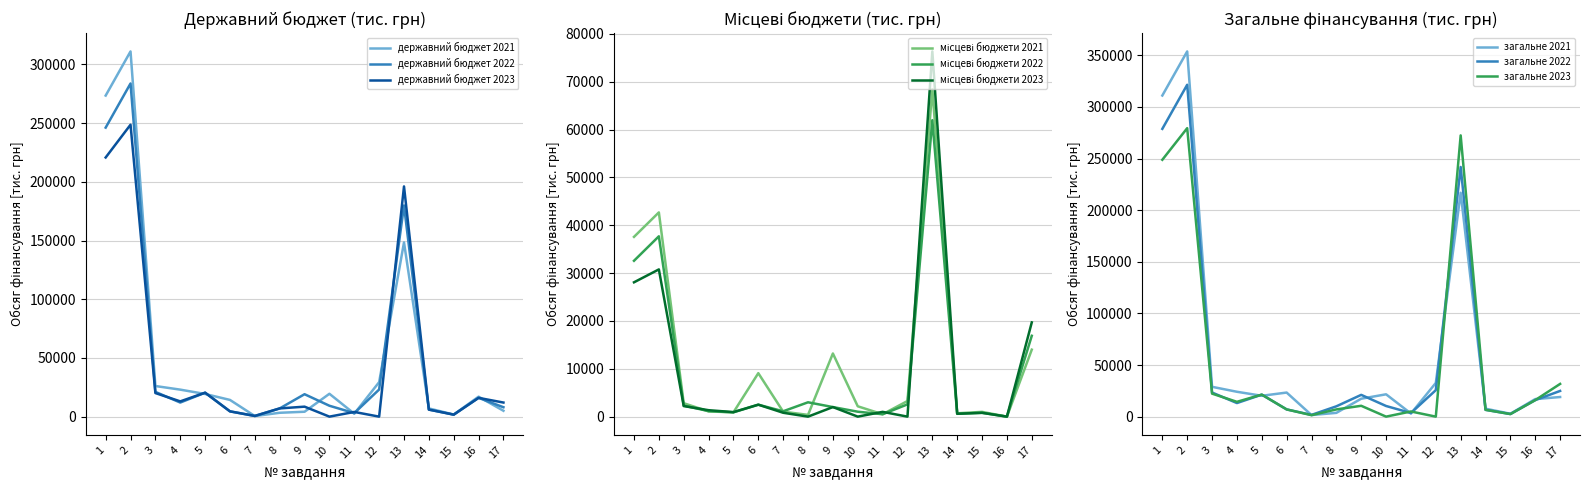

At which label does місцеві бюджети 2022 reach its minimum?

16